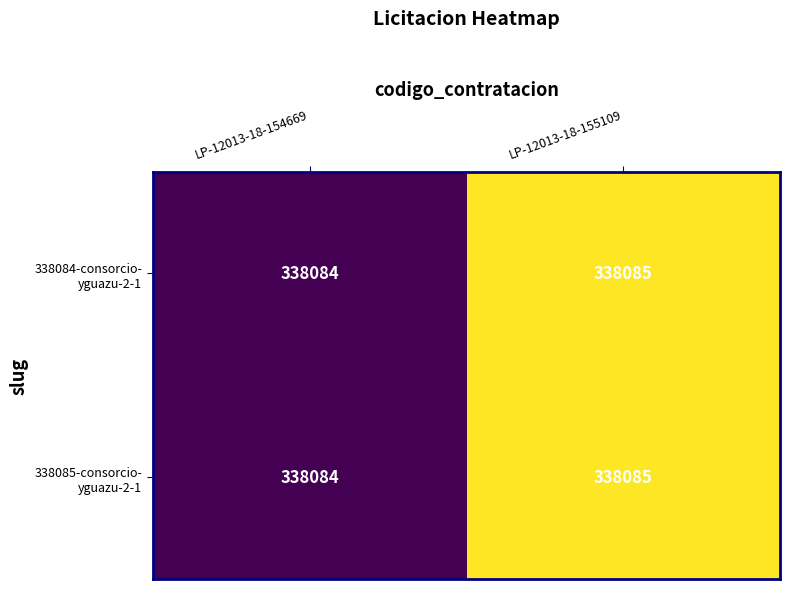

At which category is the sum across all series the highest?

LP-12013-18-155109